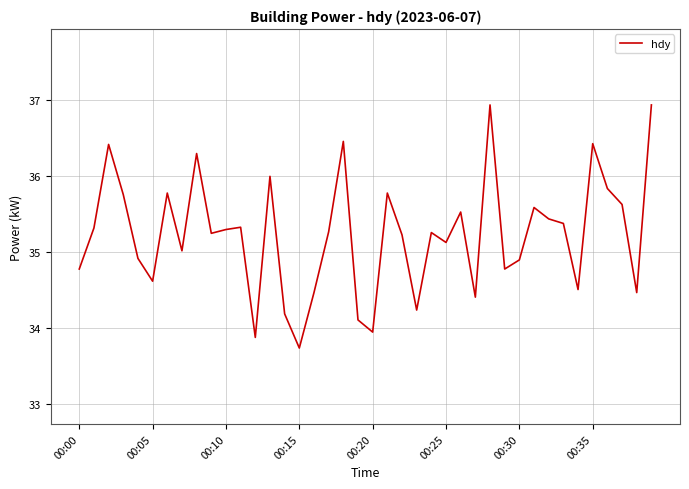

What is the difference between the maximum and minimum values?

3.2